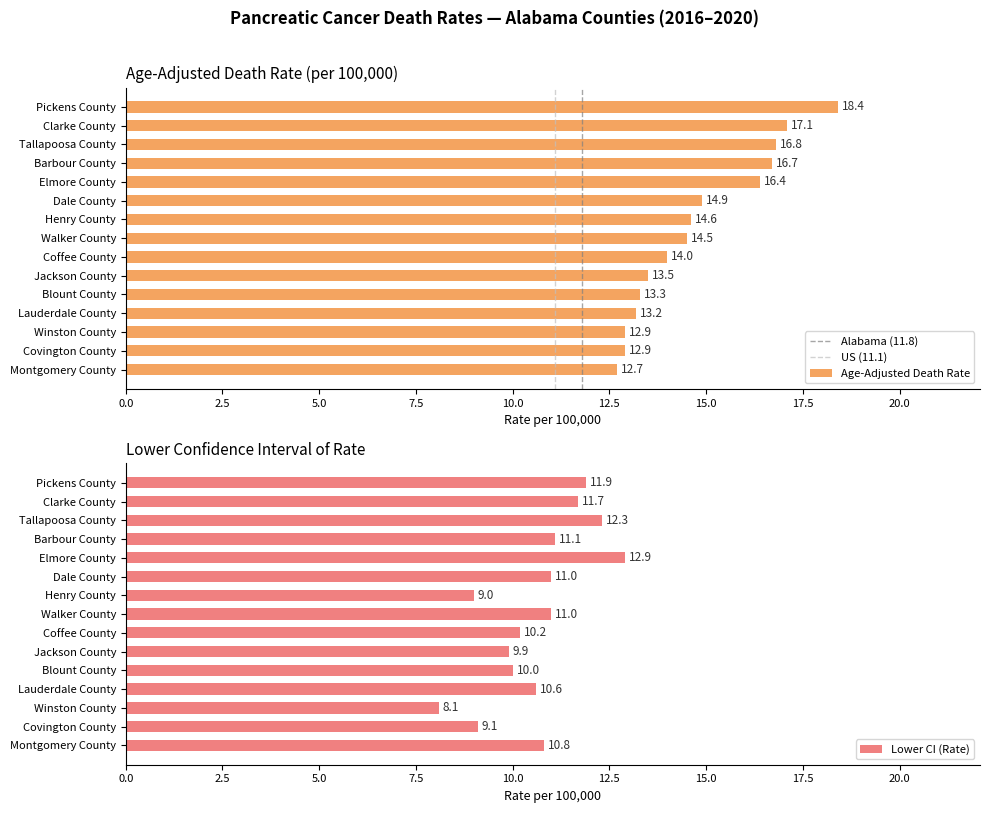

At which label does Age-Adjusted Death Rate reach its minimum?

Montgomery County